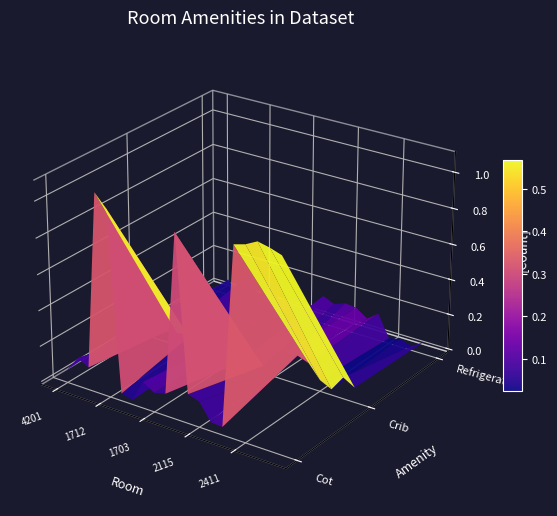

Reading left to right, list all the values displayed in this chart.

Cot: 0=0	1=0	2=0	3=1	4=1	5=0	6=0	7=0	8=0	9=0	10=1	11=0	12=0	13=0	14=0	15=1	16=1	17=1	18=1	19=1
Crib: 0=0	1=0	2=0	3=0	4=0	5=0	6=0	7=0	8=0	9=0	10=0	11=0	12=0	13=0	14=0	15=0	16=0	17=0	18=0	19=0
Refrigerator: 0=0	1=0	2=0	3=0	4=0	5=0	6=0	7=0	8=0	9=0	10=0	11=0	12=0	13=0	14=0	15=0	16=0	17=0	18=0	19=0